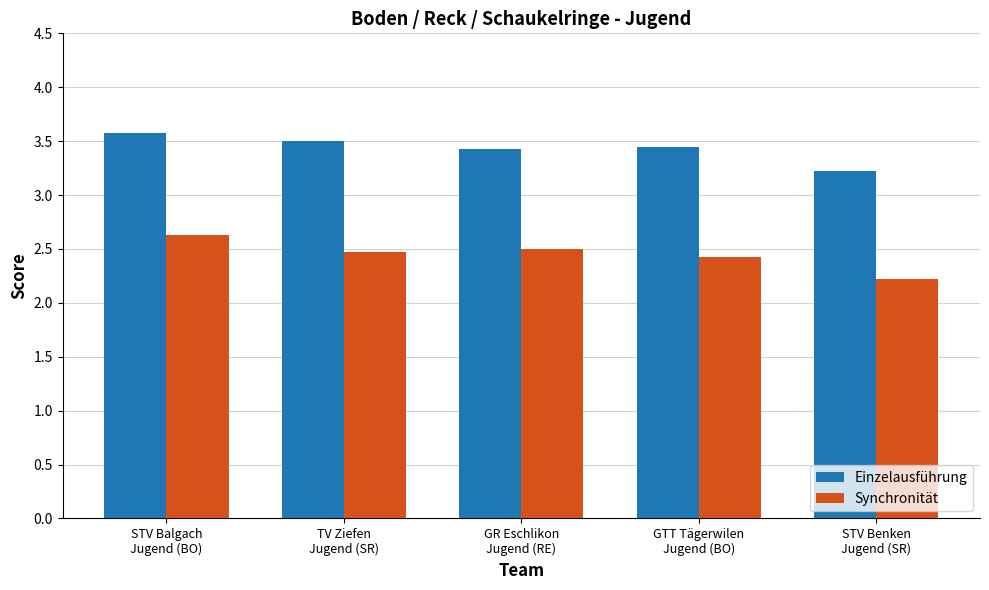

What is the difference between the second highest and second lowest values in the Synchronität series?

0.1